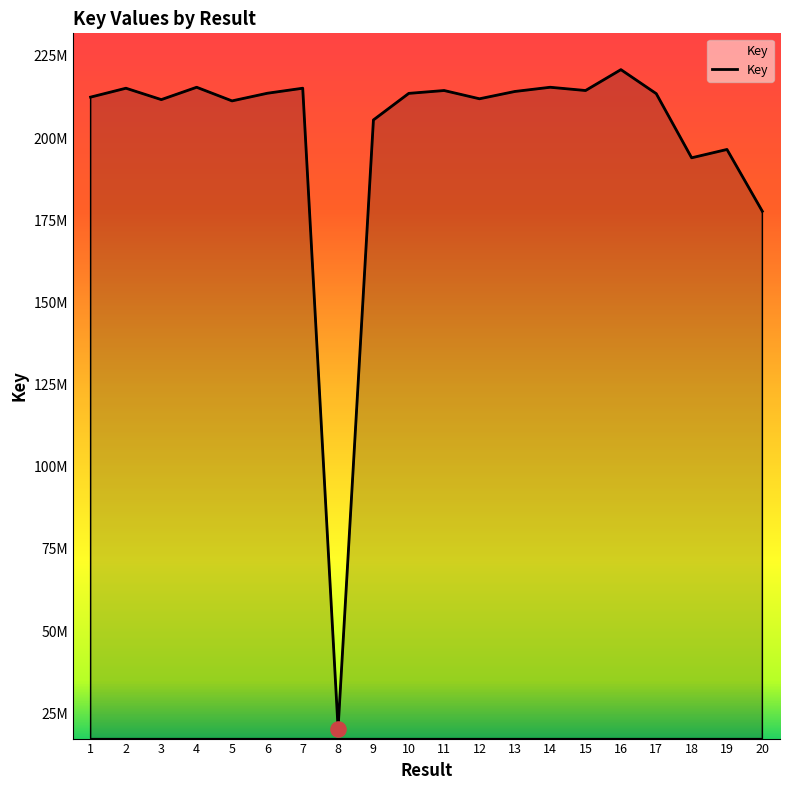

Which has a higher value, 11 or 15?

15